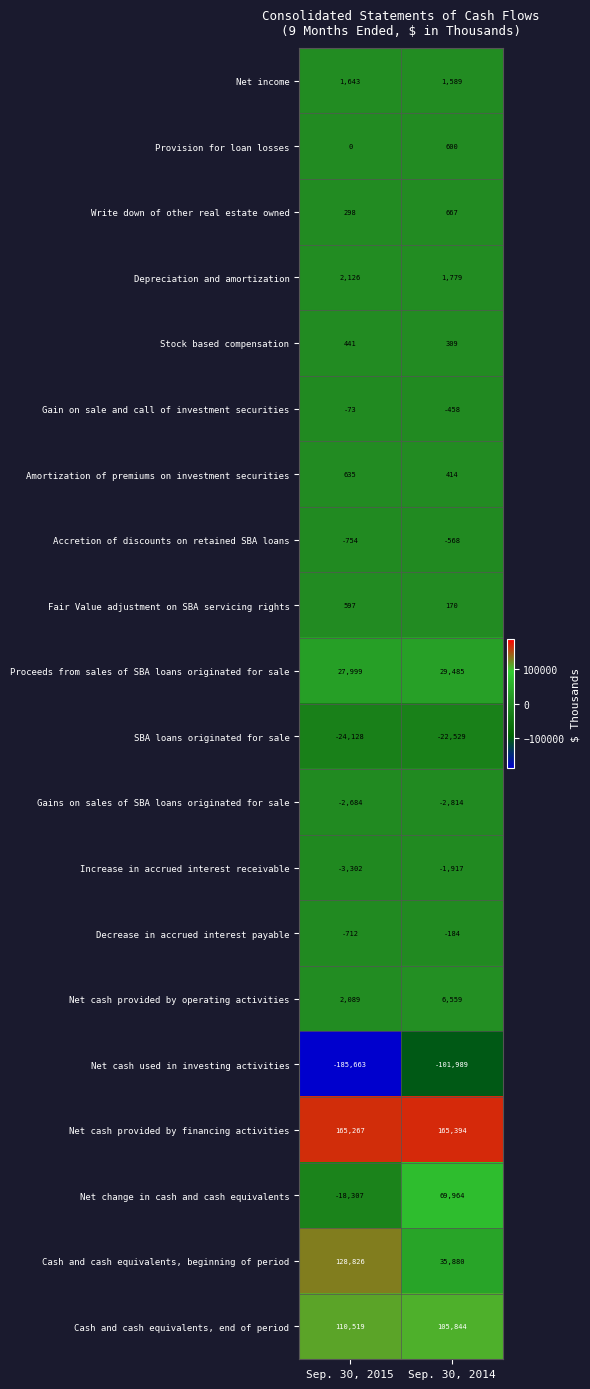

The value of SBA loans originated for sale at Sep. 30, 2015 is -24128. True or false?

True